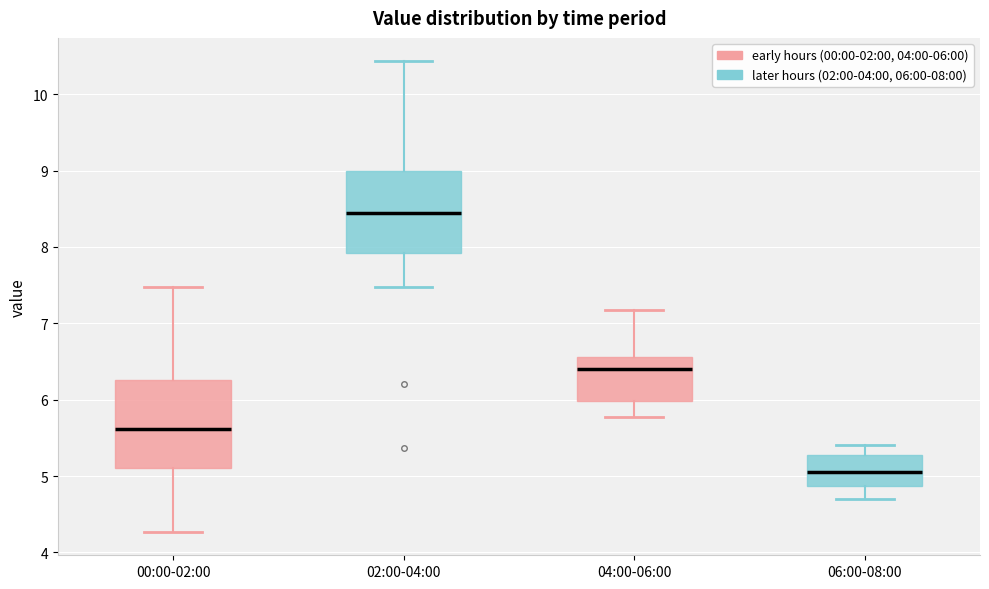

Reading left to right, transcribe this box plot: for each box, give where its median line is, the range the box spans, and where its two whiskers end, as read against the y-axis. The values are not printed on the chart, so give them approximately, as read against the axis.

00:00-02:00: median 5.6, box 5.1 to 6.3, whiskers 4.3 to 7.5
02:00-04:00: median 8.5, box 7.9 to 9.0, whiskers 7.5 to 10.4
04:00-06:00: median 6.4, box 6.0 to 6.6, whiskers 5.8 to 7.2
06:00-08:00: median 5.1, box 4.9 to 5.3, whiskers 4.7 to 5.4